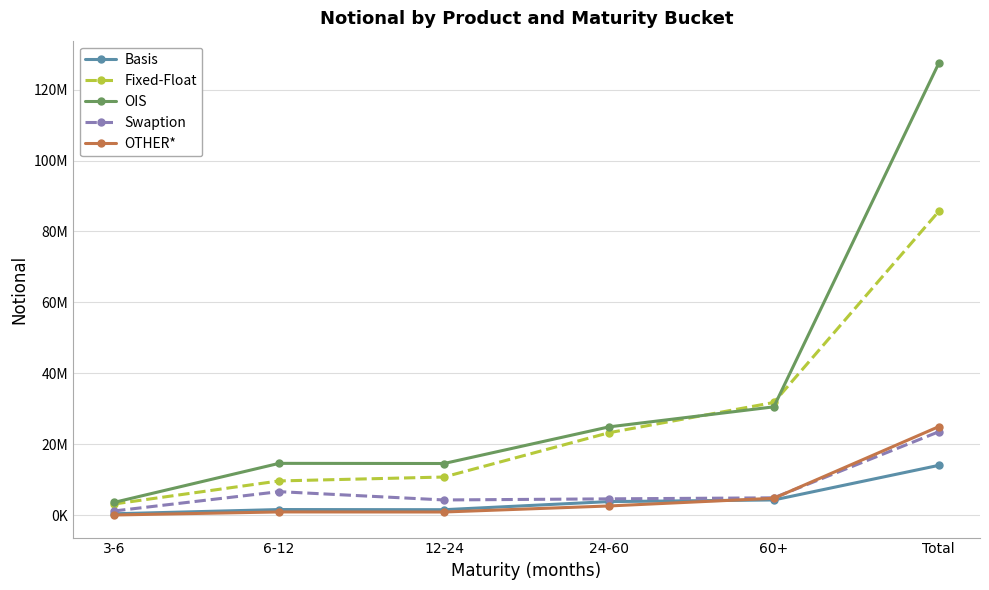

What are all the series names shown in the legend?

Basis, Fixed-Float, OIS, Swaption, OTHER*